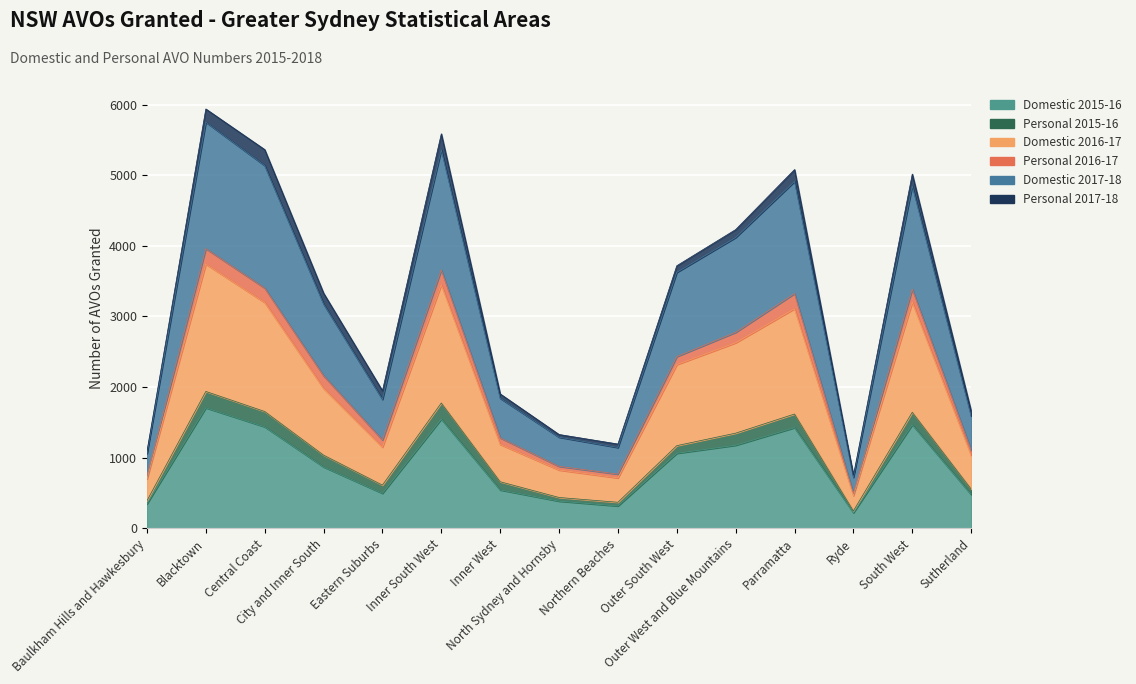

In Domestic 2017-18, how many points are higher than both neighbors (excluding endpoints)?

4